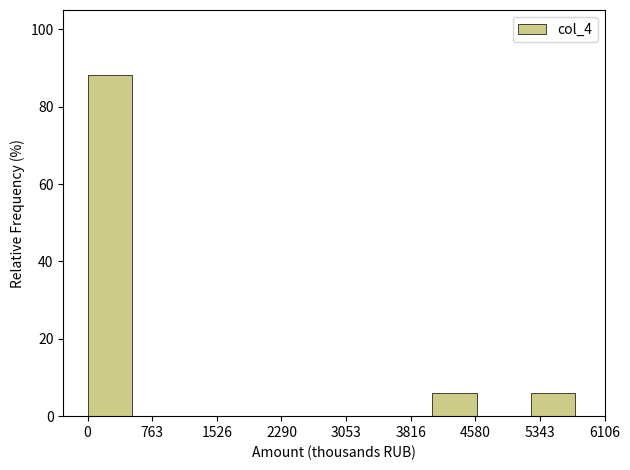

Over which range of the x-axis is the bar tallest?

0 to 600